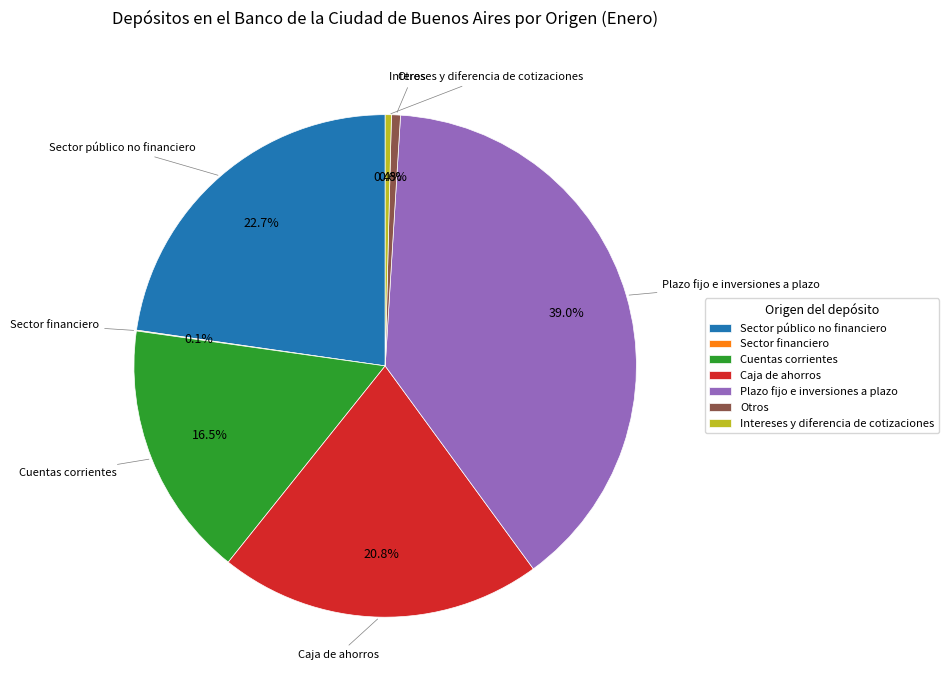

Which has a higher value, Cuentas corrientes or Caja de ahorros?

Caja de ahorros